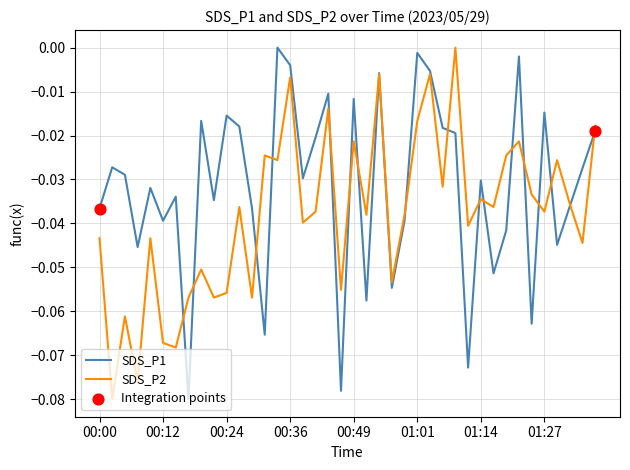

List the series in order of their overall mean, highest first.

SDS_P1, SDS_P2